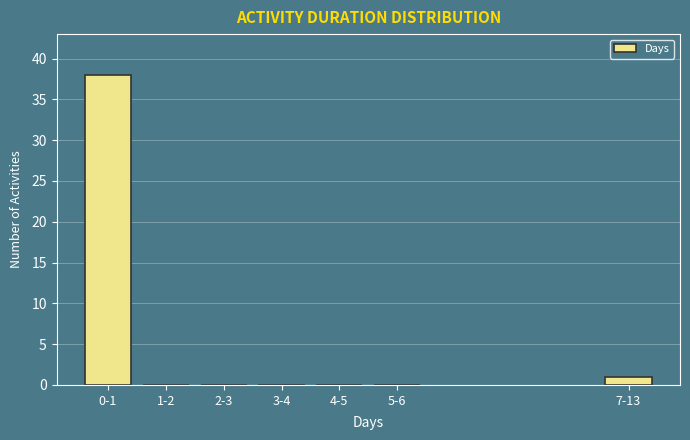

Reading left to right, transcribe all the data shown in this chart.

0-1=38	1-2=0	2-3=0	3-4=0	4-5=0	5-6=0	7-13=1